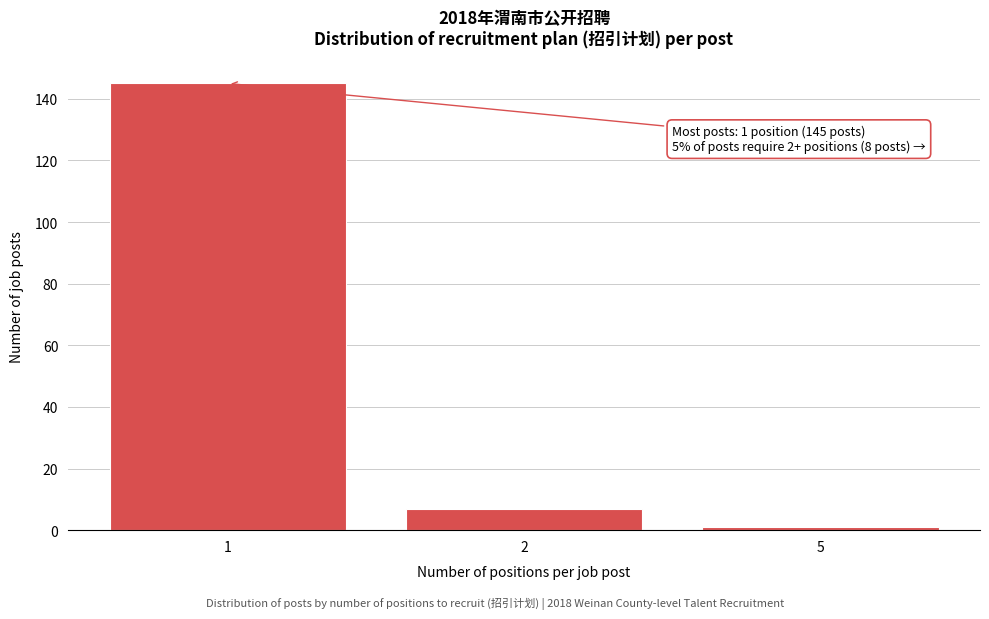

Reading right to left, list all the values displayed in this chart.

5=1	2=7	1=145